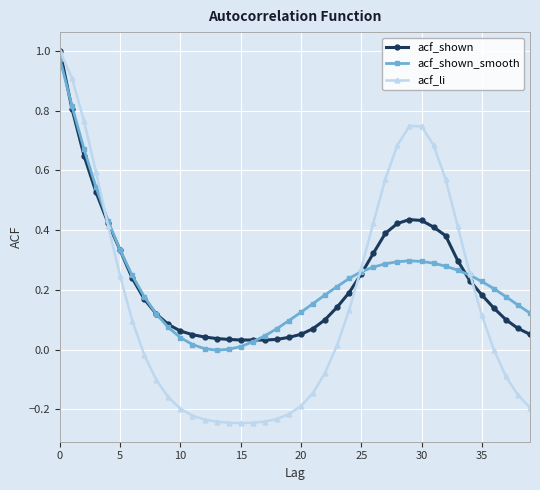

Which series has the largest range (max minus min)?

acf_li